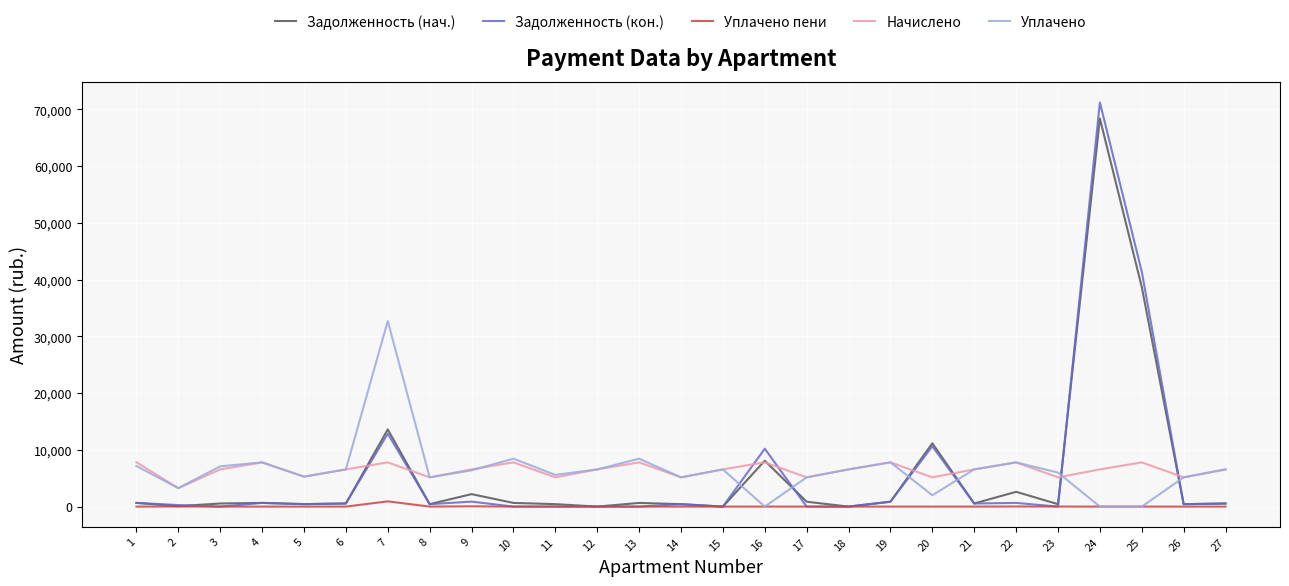

Which series has the widest spread of values?

Задолженность (кон.)